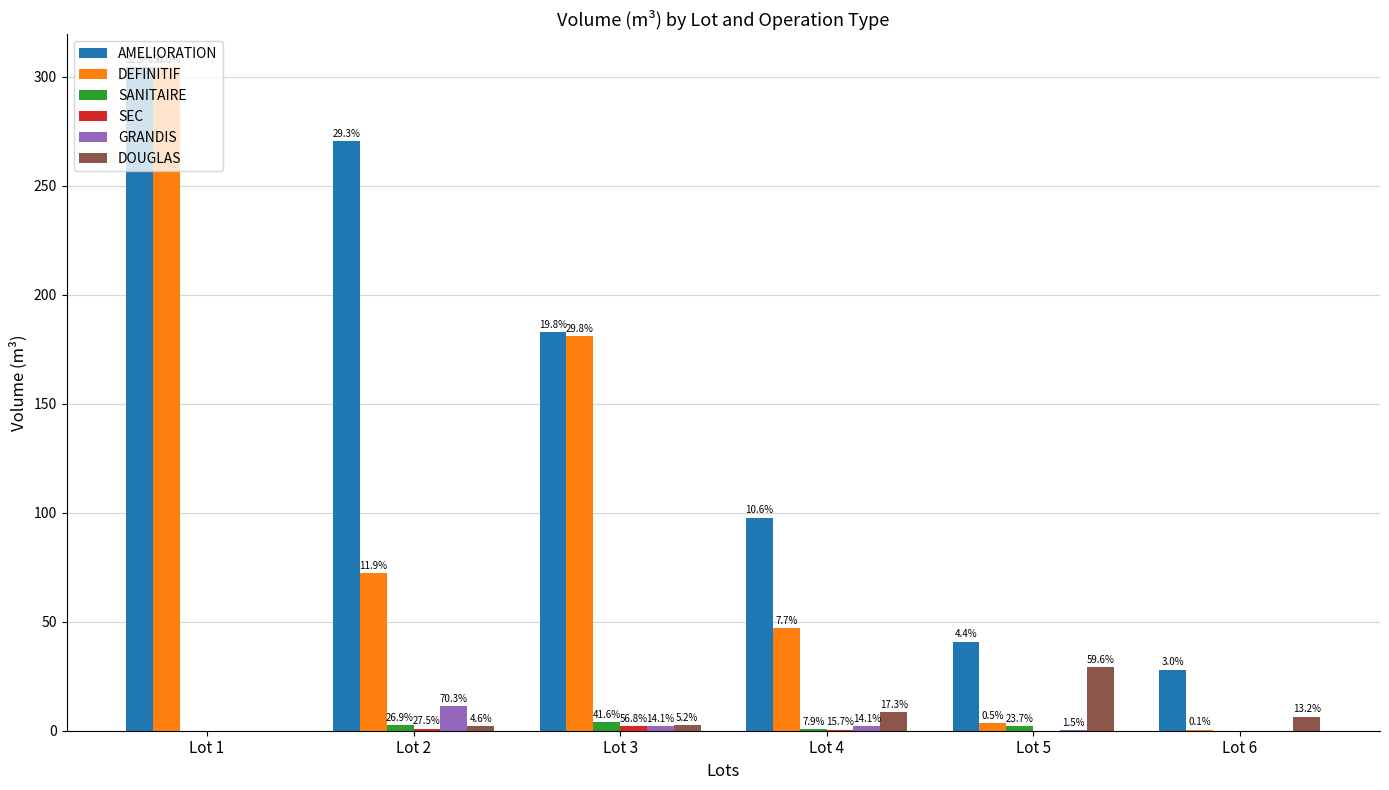

What is the greatest value displayed?

304.2